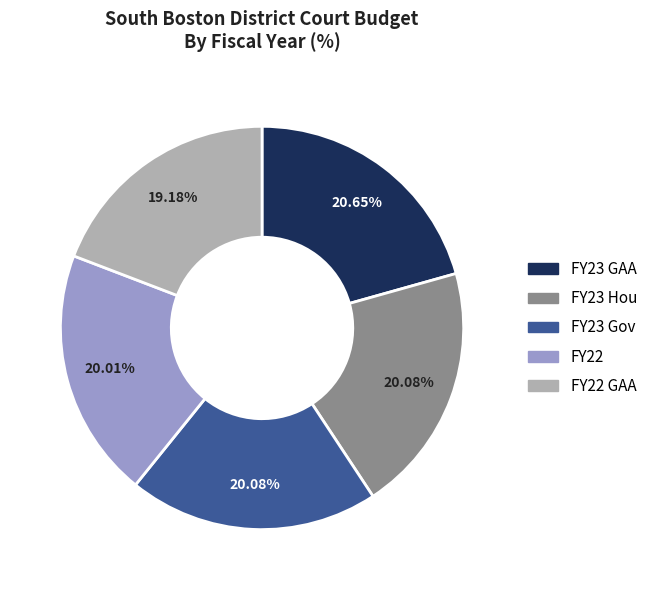

Is it true that FY23 Hou is 6% of the pie?

False